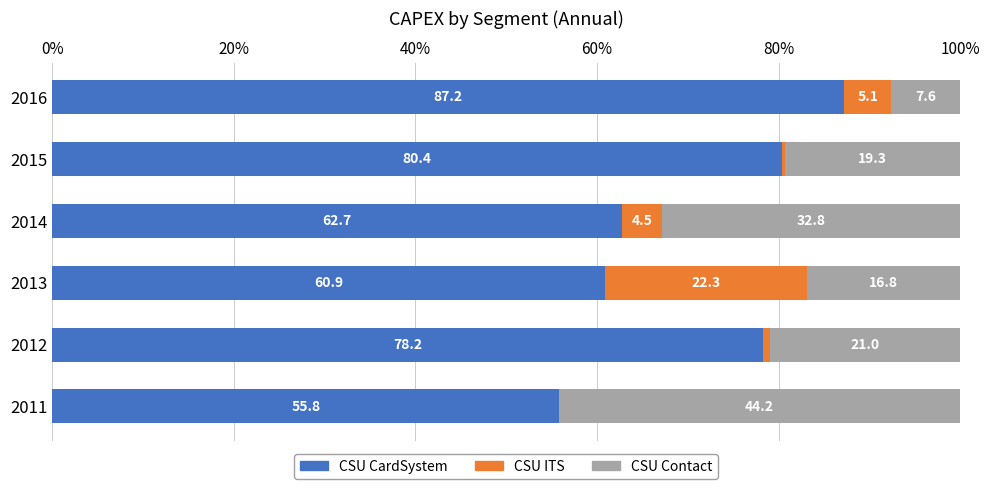

What is the maximum value for CSU CardSystem?

87.2